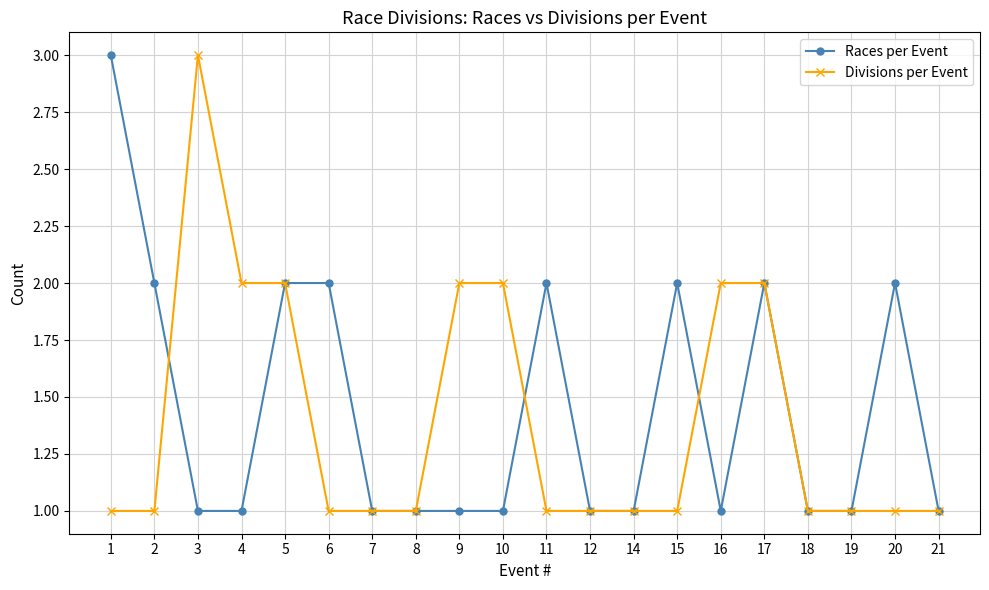

True or false: Races per Event has more than 2 points higher than both neighbors.

True